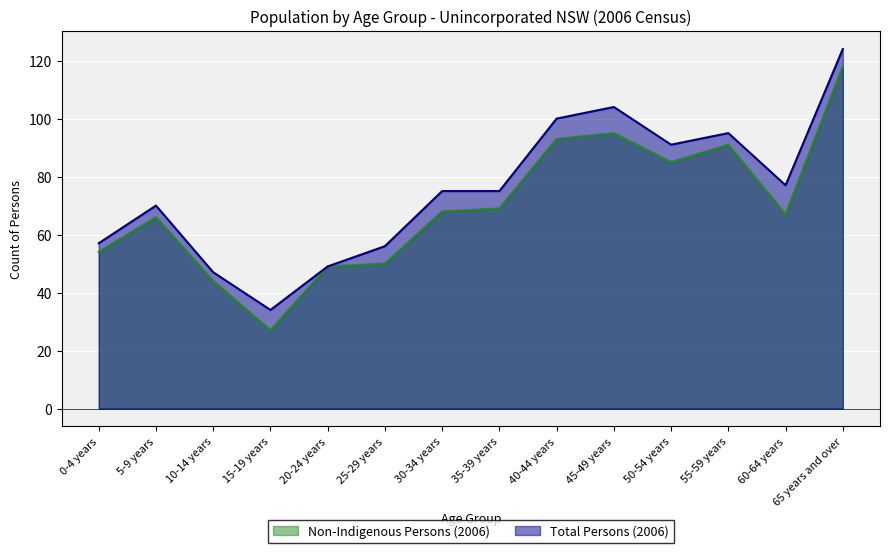

Where does the Total Persons (2006) series first go above 75?

40-44 years